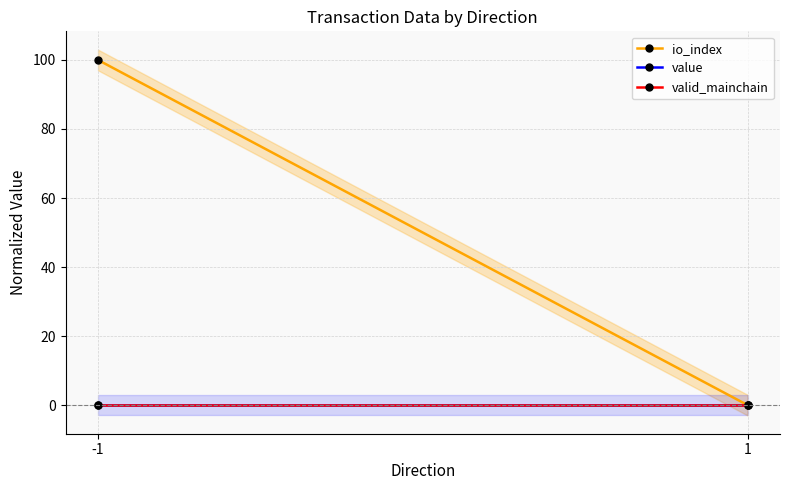

At 1, list the series in order from largest to smallest.

io_index, value, valid_mainchain